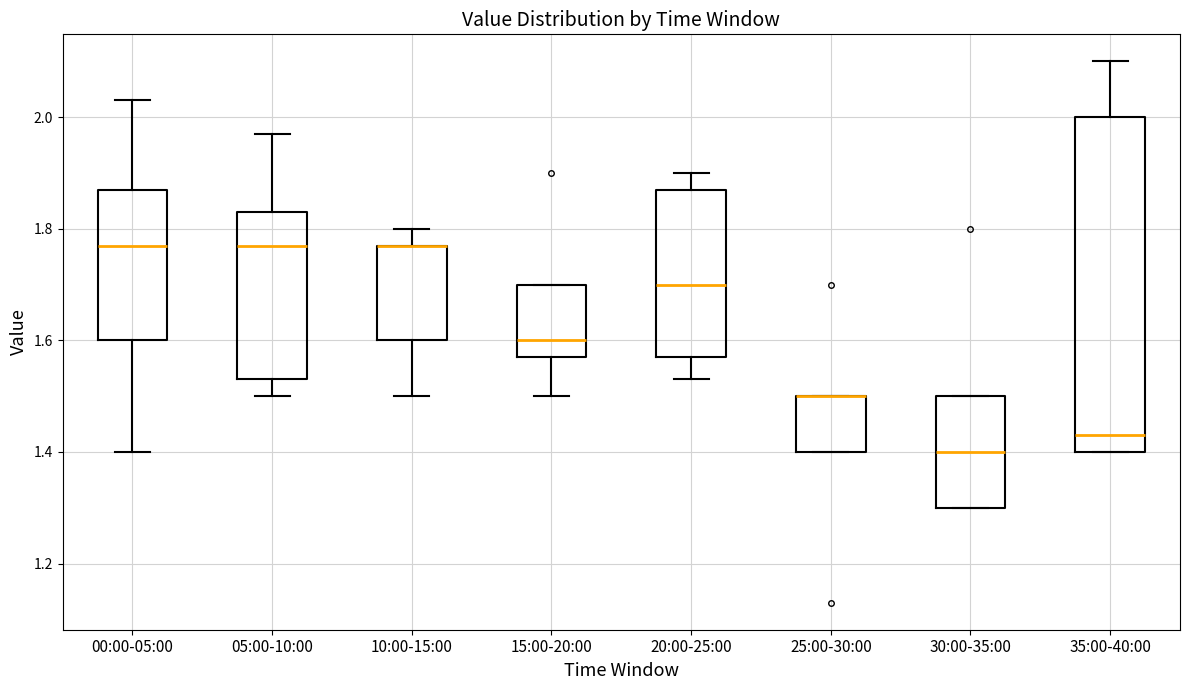

Reading left to right, transcribe this box plot: for each box, give where its median line is, the range the box spans, and where its two whiskers end, as read against the y-axis. The values are not printed on the chart, so give them approximately, as read against the axis.

00:00-05:00: median 1.78, box 1.60 to 1.88, whiskers 1.40 to 2.04
05:00-10:00: median 1.78, box 1.54 to 1.84, whiskers 1.50 to 1.98
10:00-15:00: median 1.78 (drawn on the box's upper edge), box 1.60 to 1.78, whiskers 1.50 to 1.80
15:00-20:00: median 1.60, box 1.58 to 1.70, whiskers 1.50 to 1.70
20:00-25:00: median 1.70, box 1.58 to 1.88, whiskers 1.54 to 1.90
25:00-30:00: median 1.50 (drawn on the box's upper edge), box 1.40 to 1.50, whiskers 1.40 to 1.50
30:00-35:00: median 1.40, box 1.30 to 1.50, whiskers 1.30 to 1.50
35:00-40:00: median 1.44, box 1.40 to 2.00, whiskers 1.40 to 2.10